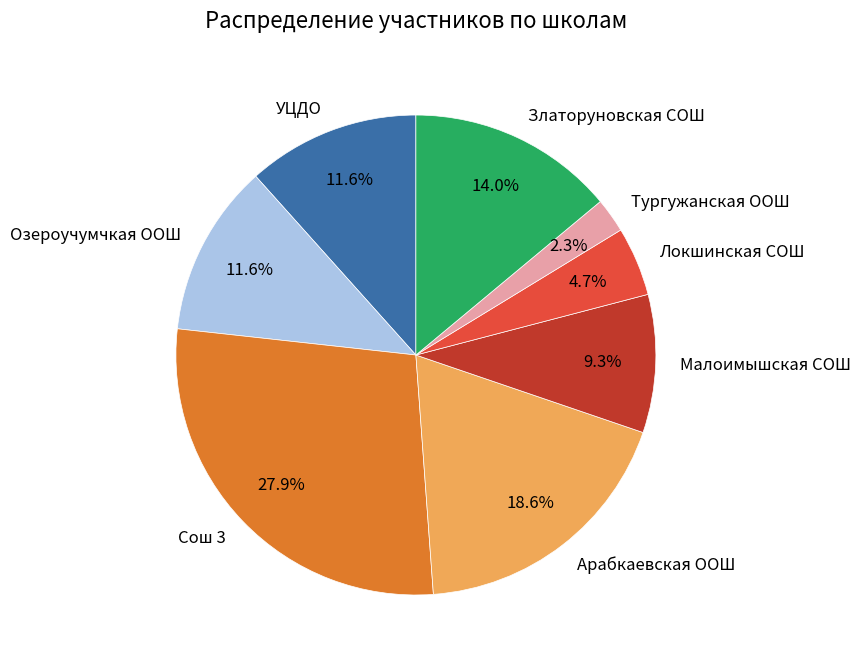

Which slice is the smallest?

Тургужанская ООШ